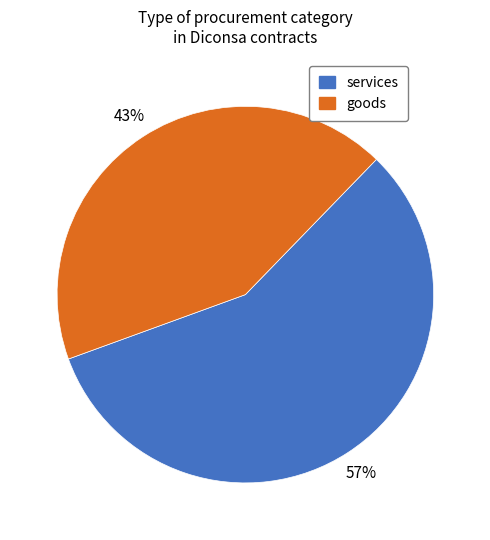

To the nearest percent, what is the average slice percentage?

50%